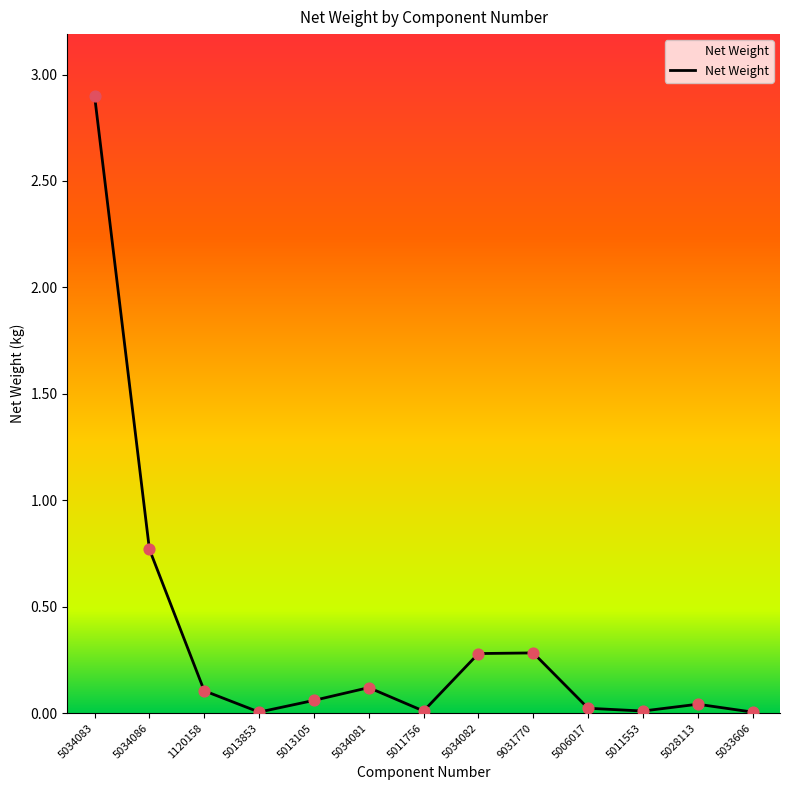

What is the change in value from 5034081 to 9031770?

+0.2